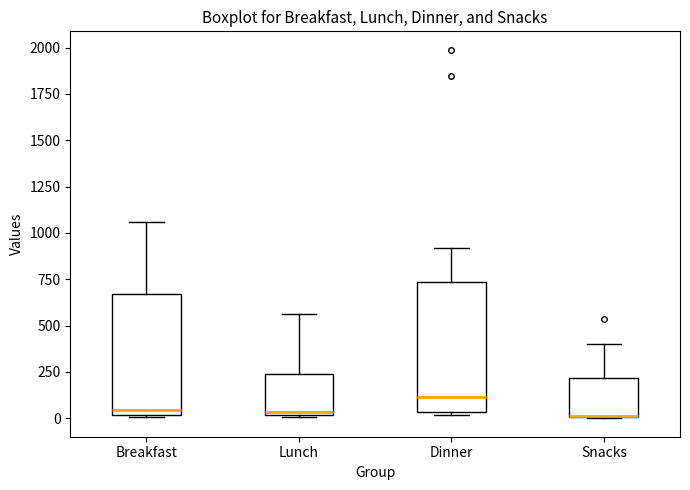

Which box is the tallest, from its lower edge to its upper edge?

Dinner